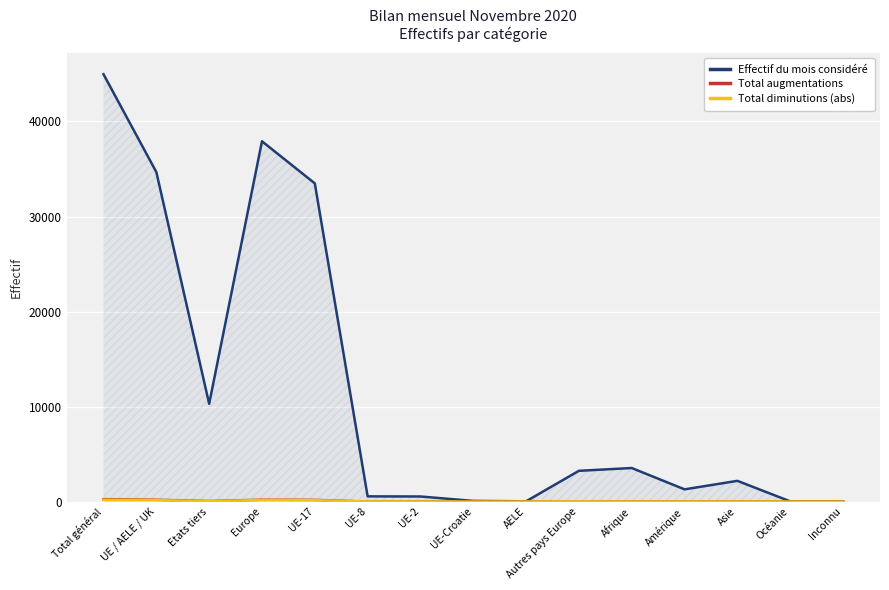

In Total augmentations, how many points are higher than both neighbors (excluding endpoints)?

4